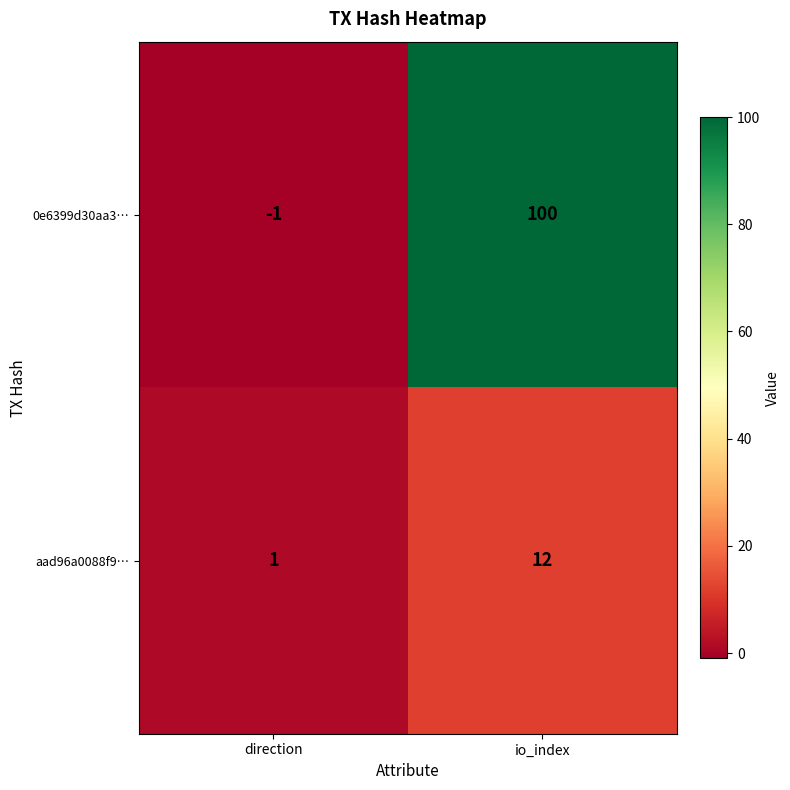

Rank the series at direction from highest to lowest value.

aad96a0088f9…, 0e6399d30aa3…